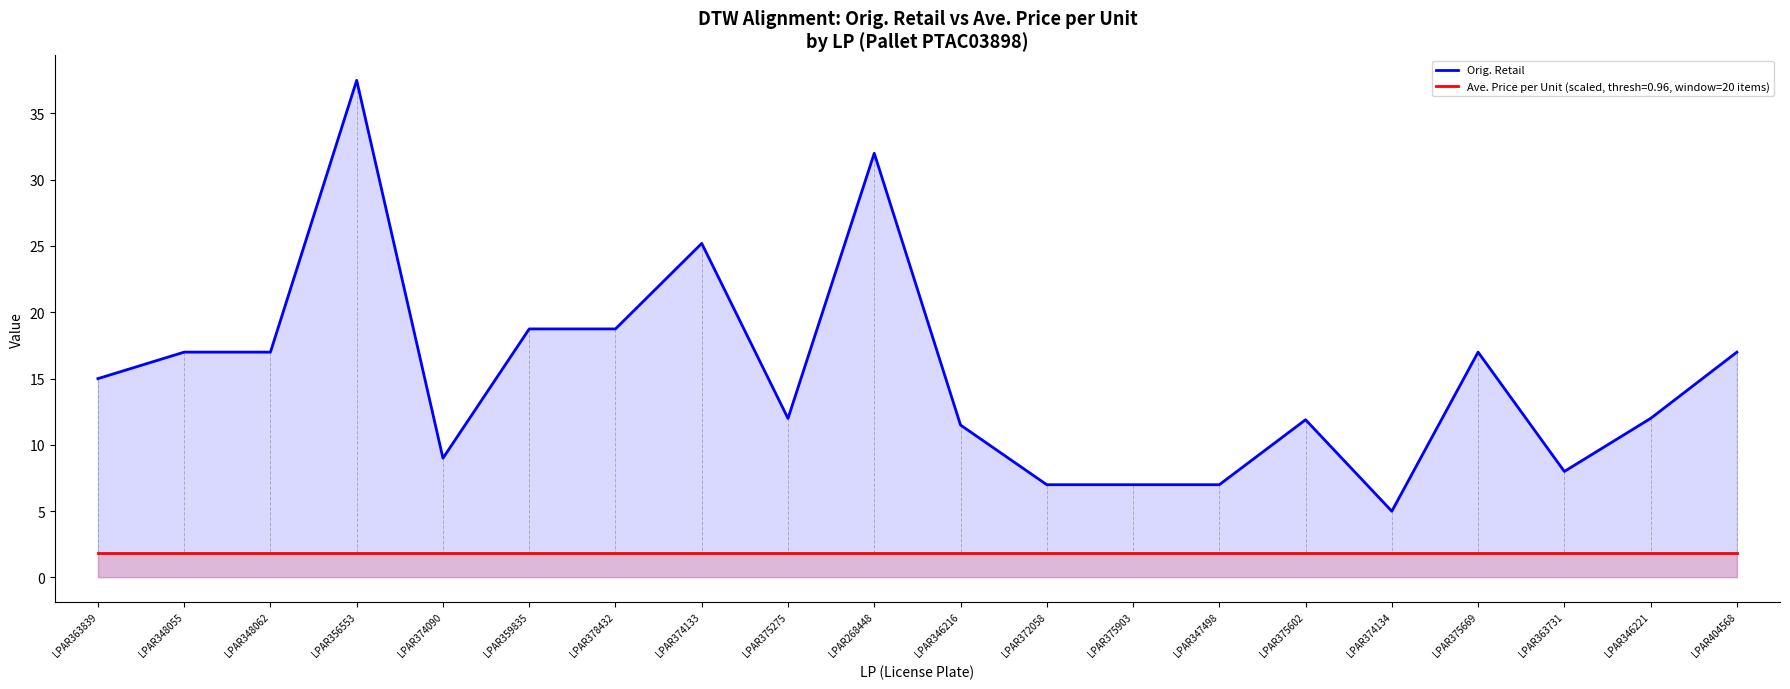

The value at LPAR375275 is 12.0. True or false?

True